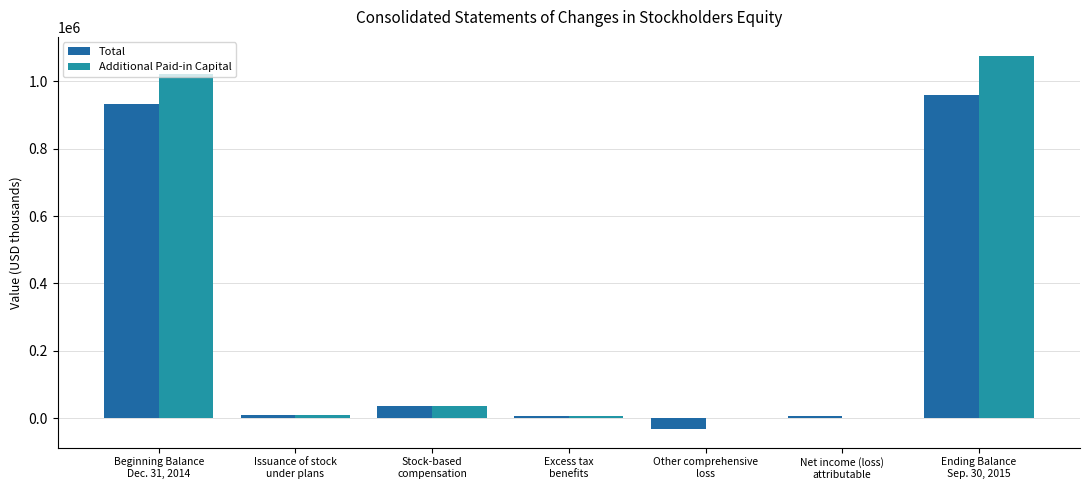

What is the sum of all Total values?

1919632